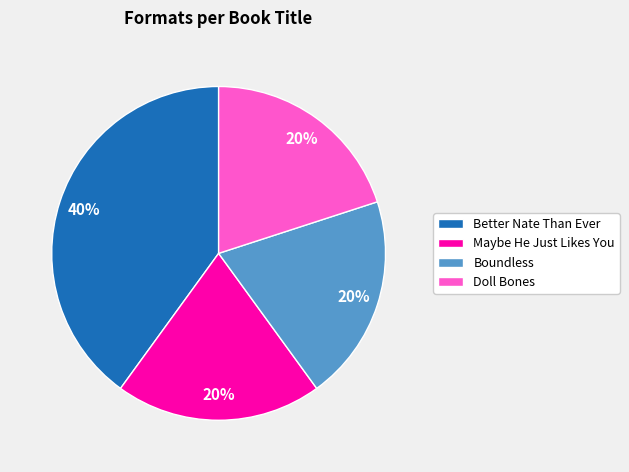

Approximately how many times larger is the value at Better Nate Than Ever compared to Maybe He Just Likes You?

2.0